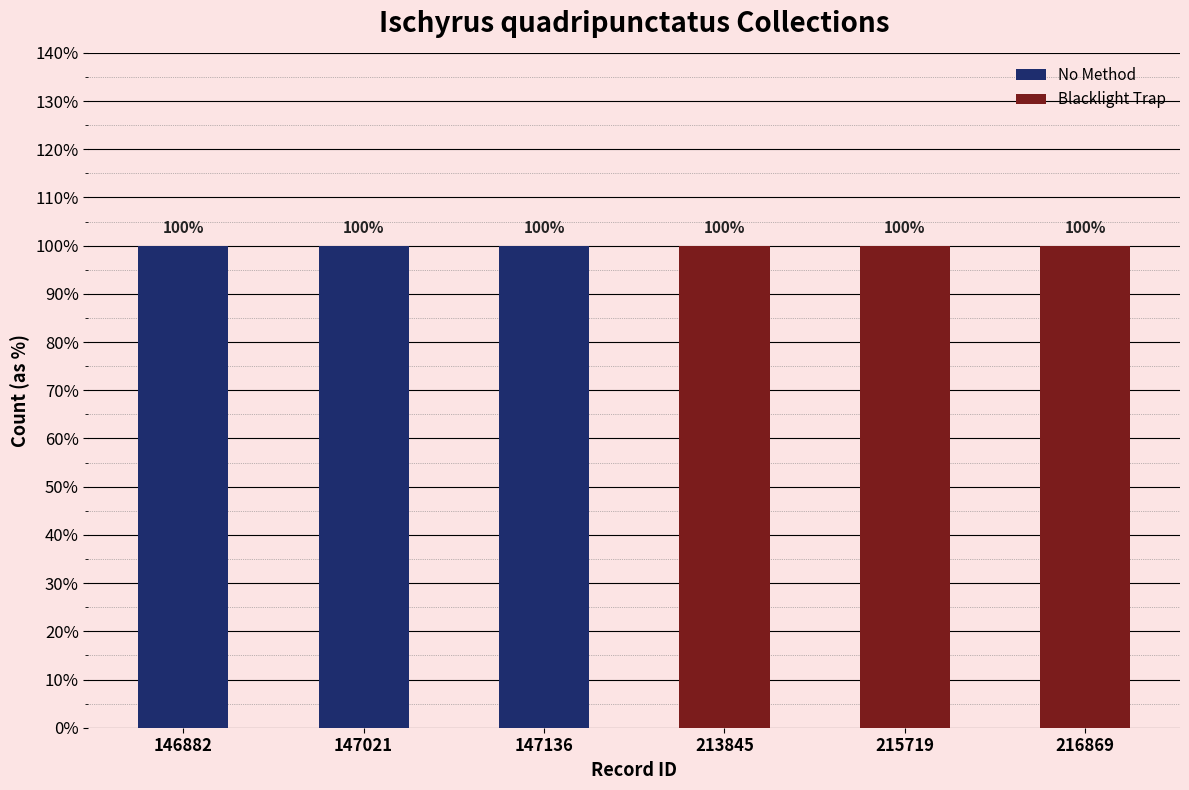

At which label is Blacklight Trap closest to 0?

146882